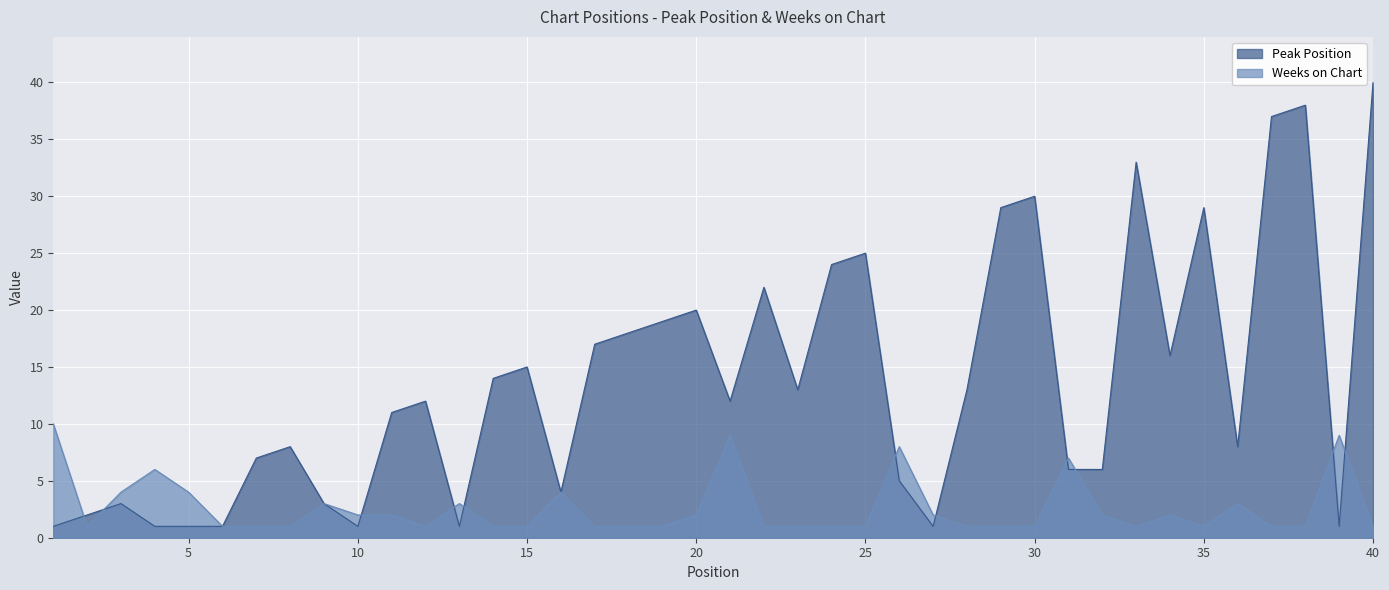

At 15, list the series in order from smallest to largest.

Weeks on Chart, Peak Position